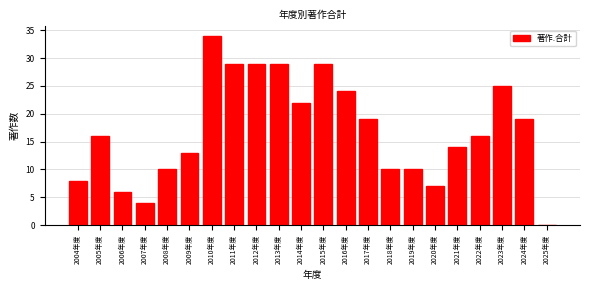

Reading left to right, transcribe all the data shown in this chart.

2004年度=8	2005年度=16	2006年度=6	2007年度=4	2008年度=10	2009年度=13	2010年度=34	2011年度=29	2012年度=29	2013年度=29	2014年度=22	2015年度=29	2016年度=24	2017年度=19	2018年度=10	2019年度=10	2020年度=7	2021年度=14	2022年度=16	2023年度=25	2024年度=19	2025年度=0